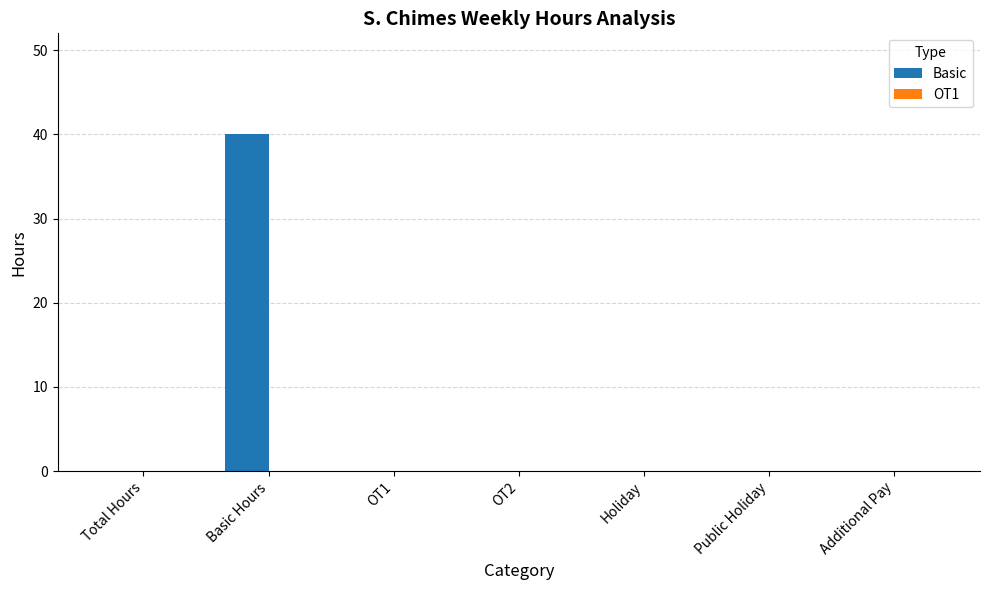

Is it true that the value at Total Hours is 12?

False